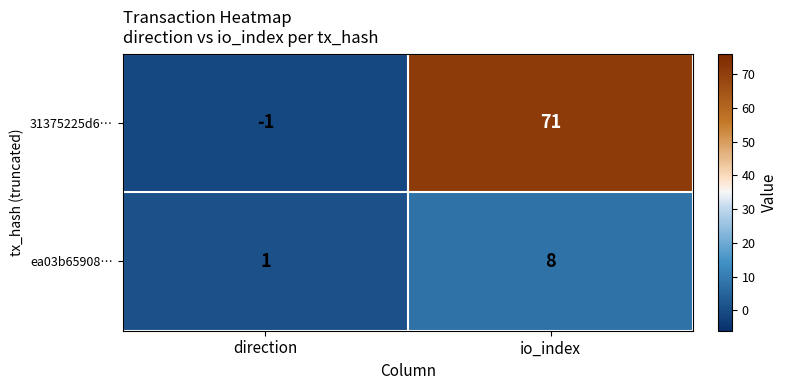

At which label does ea03b65908… reach its minimum?

direction